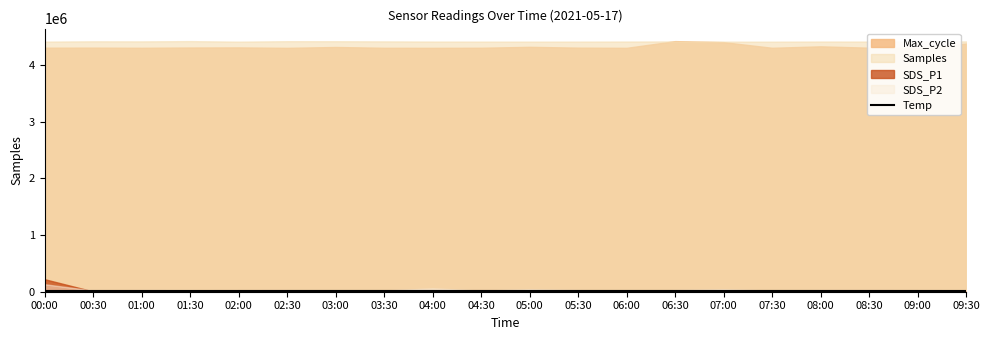

What is the label of the 18th point from the left?

08:30